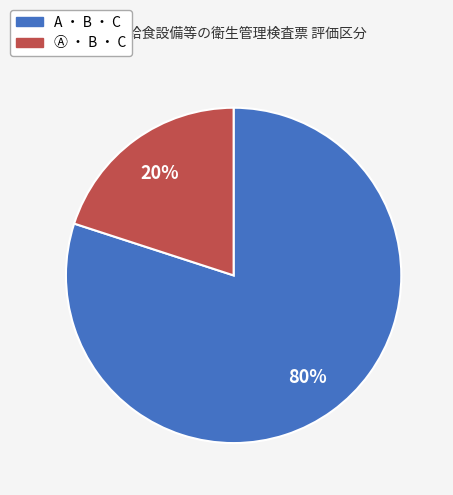

Which slice represents more than half of the pie?

A ・ B ・ C